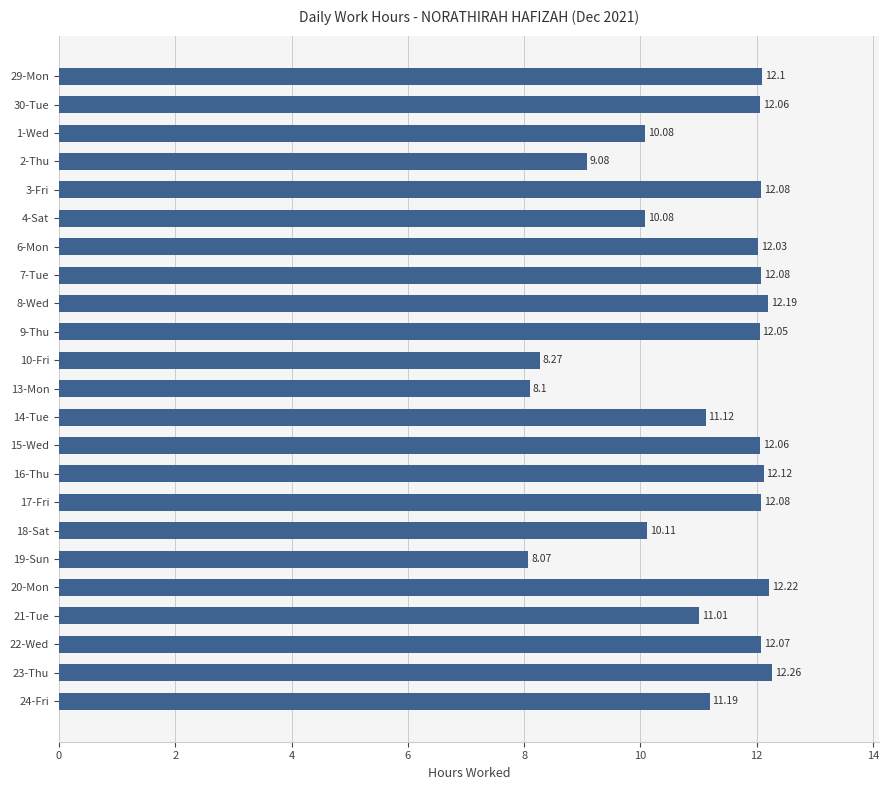

How many bars are there in total?

23